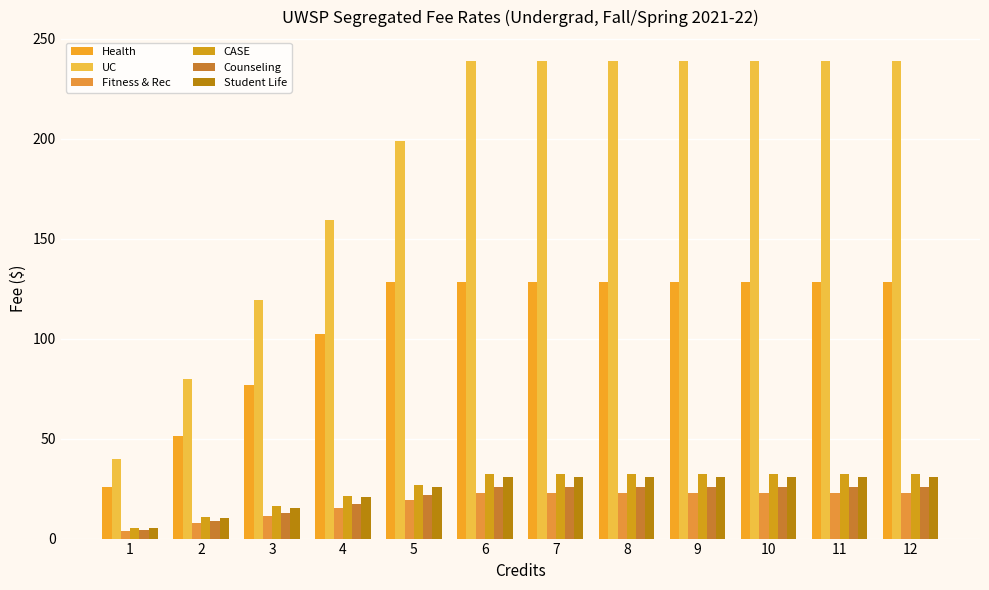

What is the highest value of the Health series?

128.1